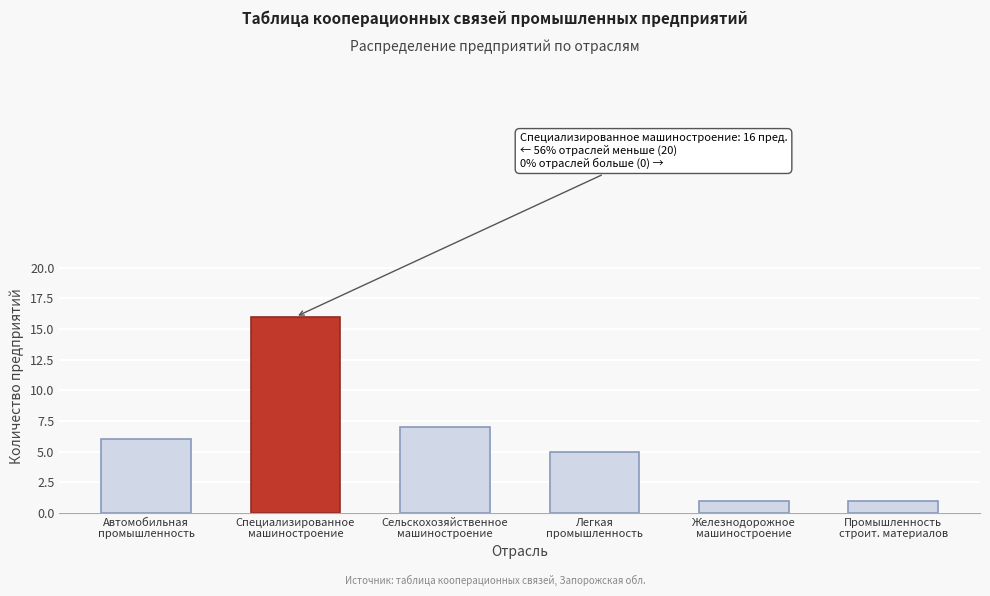

What is the greatest value displayed?

16